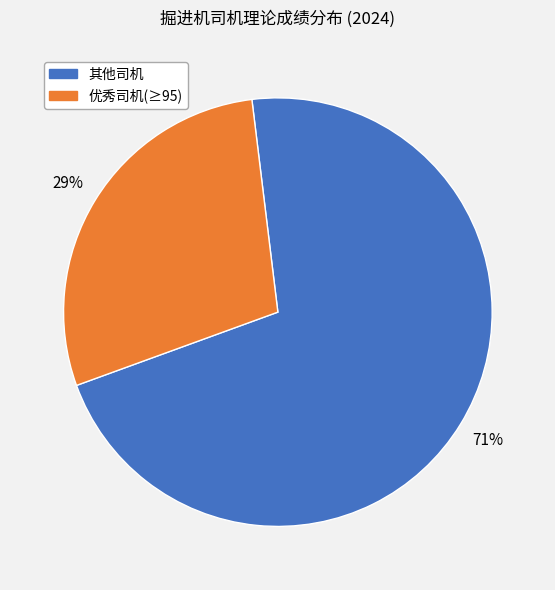

How many segments does this pie chart have?

2